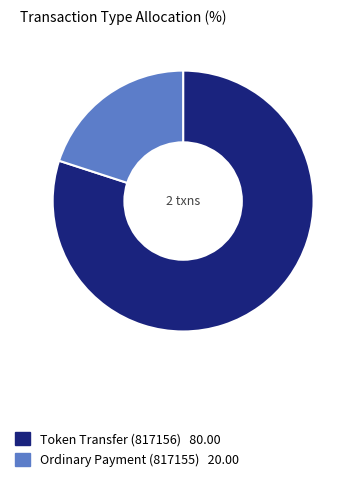

What is the largest slice in the pie chart?

Token Transfer (817156)